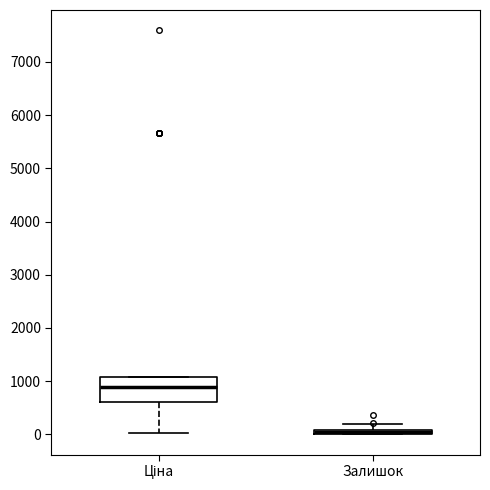

Where does the upper whisker of the box for Залишок end on the y-axis? The values are not printed on the chart, so give them approximately, as read against the axis.

200